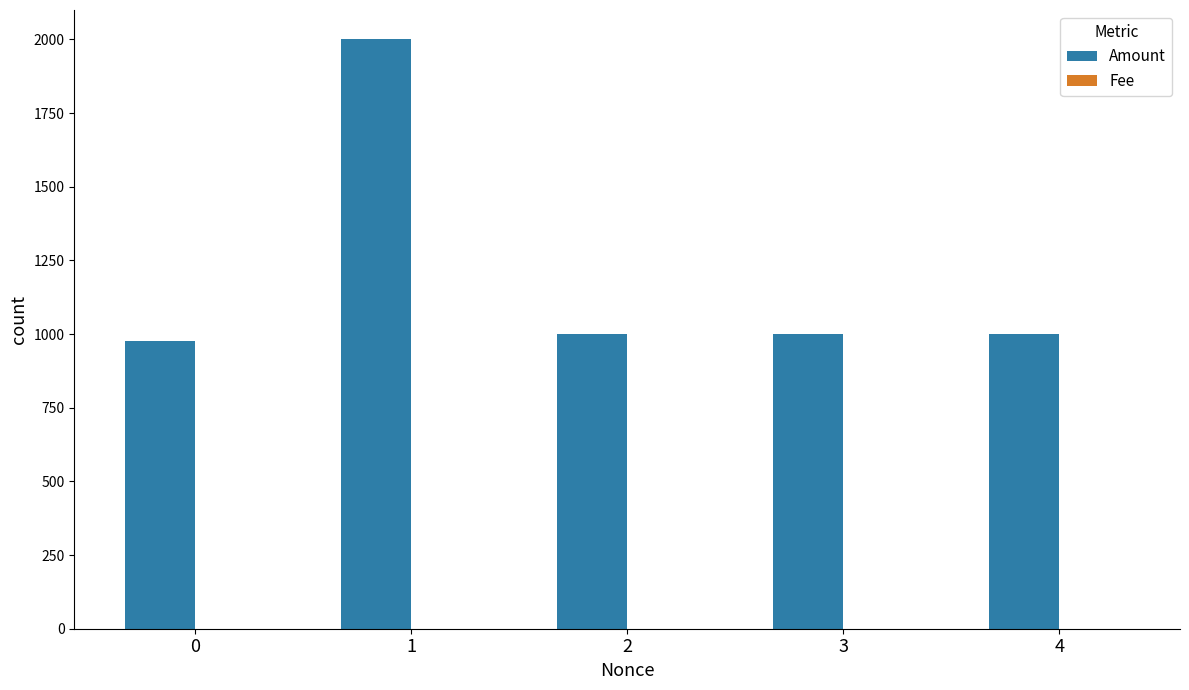

What is the sum of all Amount values?

5975.9